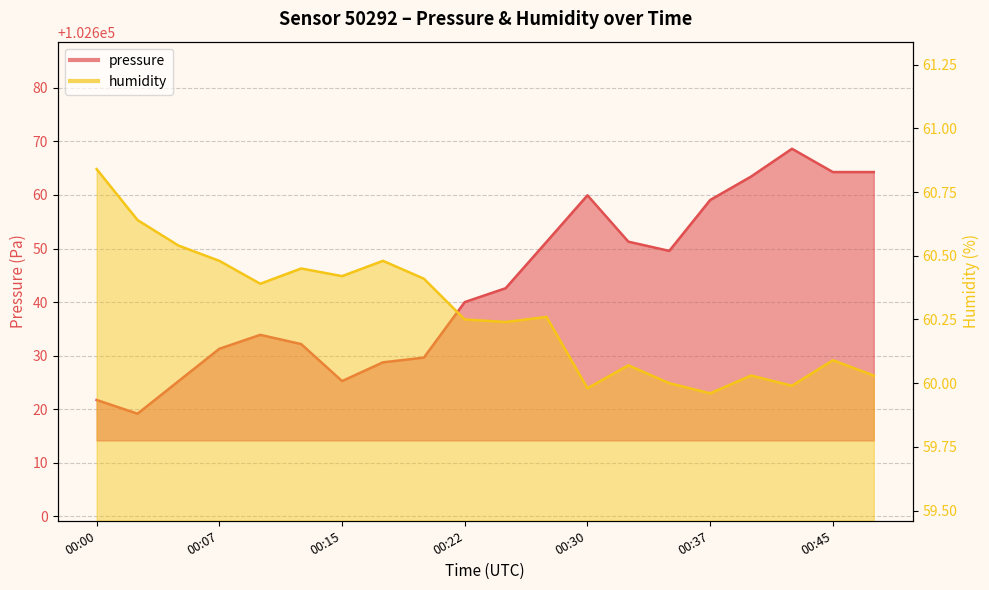

What is the difference between the maximum and minimum values in the humidity series?

0.9